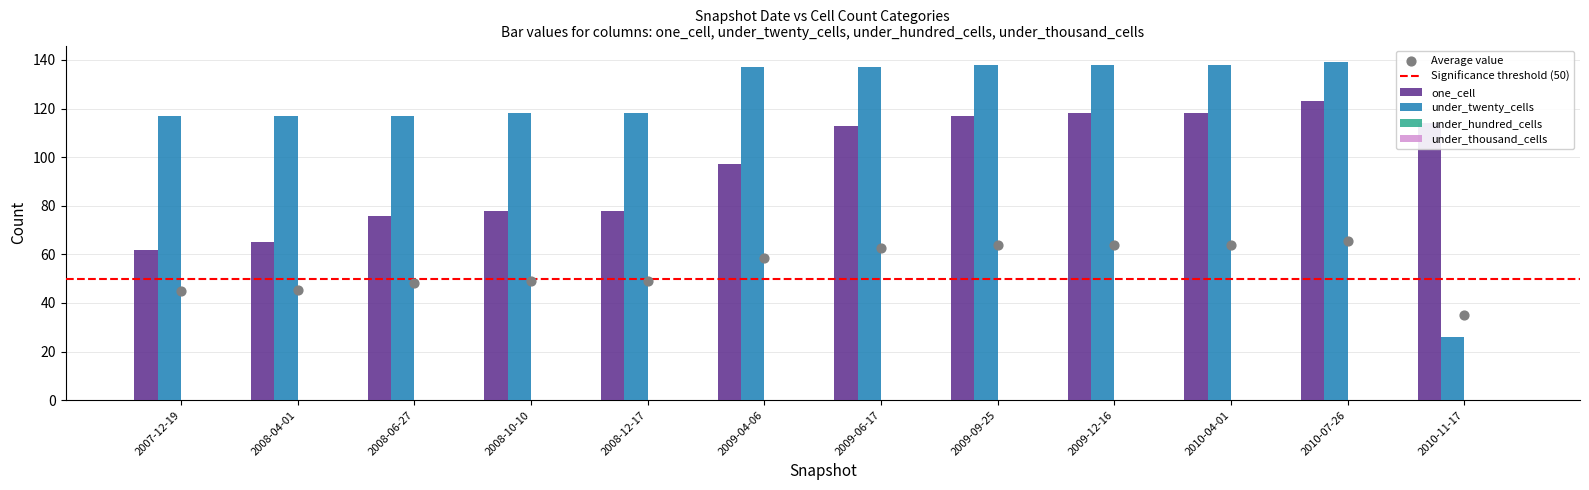

What is the total value across all series at 2009-12-16?

256